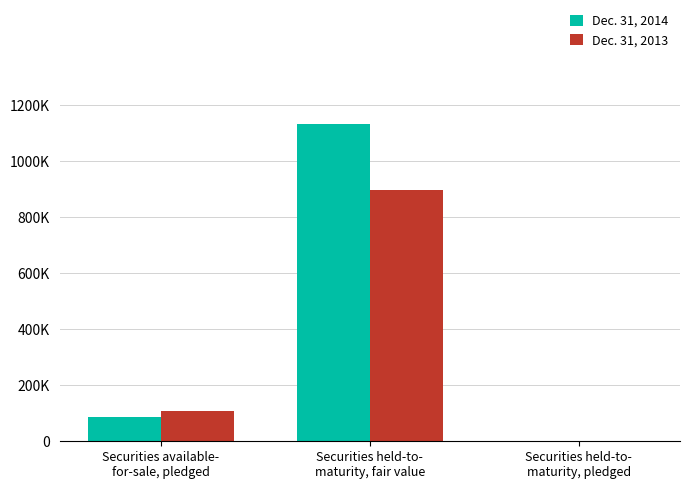

Are the bars horizontal?

No